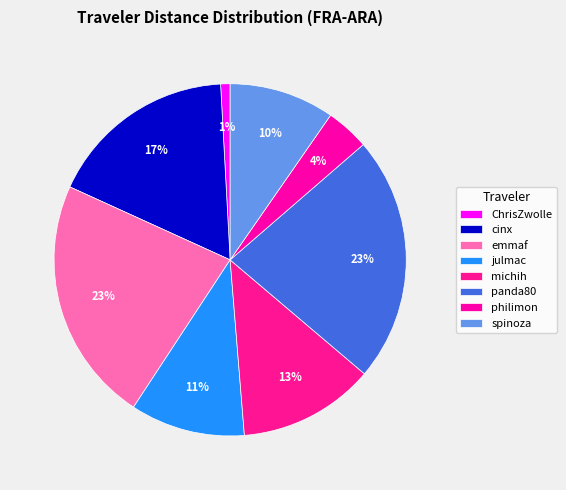

Which has a higher value, panda80 or ChrisZwolle?

panda80